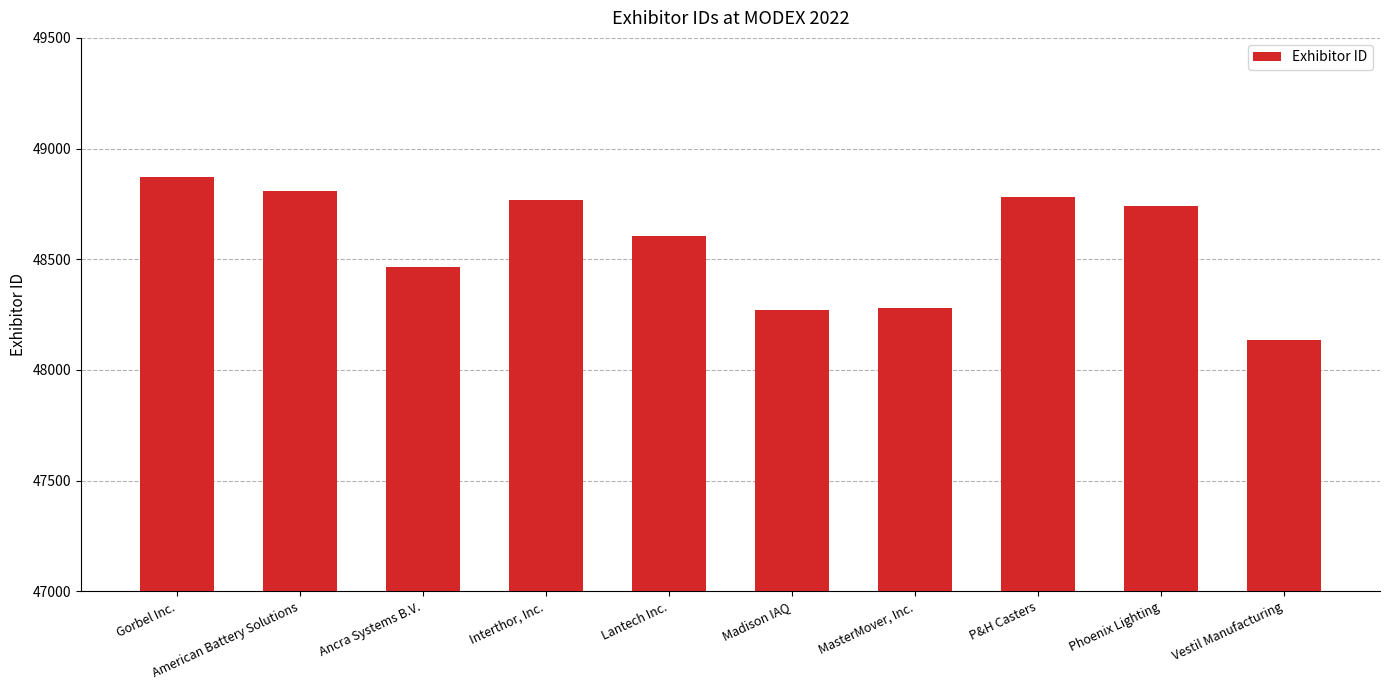

Count the number of data series in this chart.

1